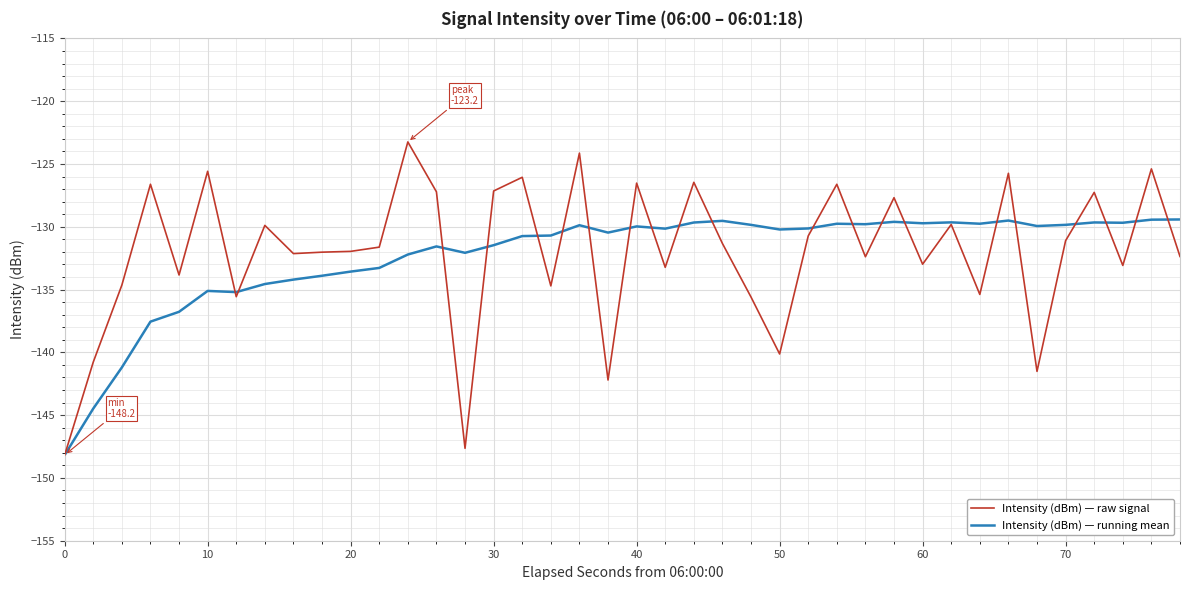

Which series has the largest range (max minus min)?

Intensity (dBm) — raw signal